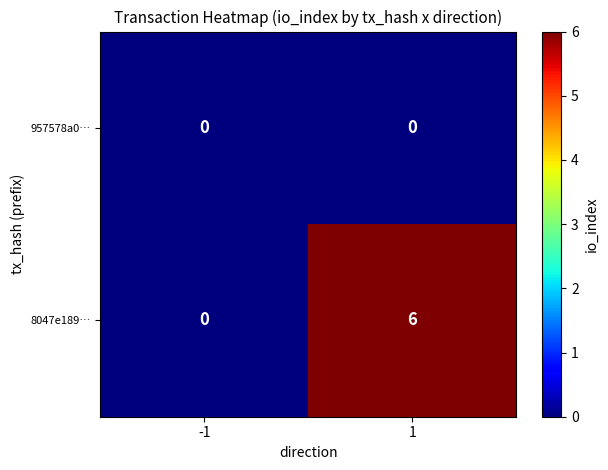

At how many categories does at least one series exceed 1?

1